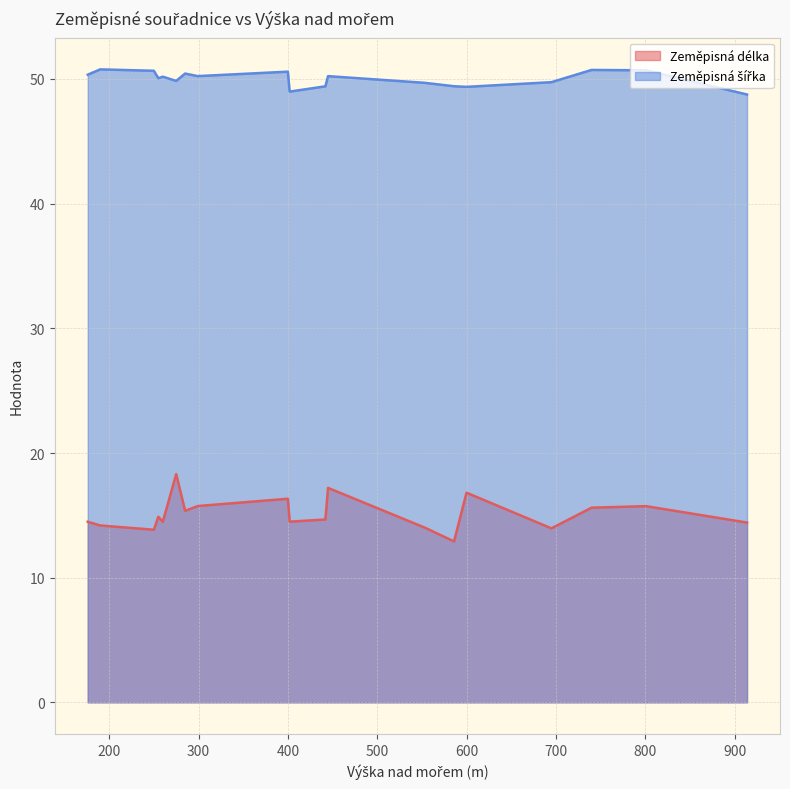

What is the total value across all series at 801?

66.4